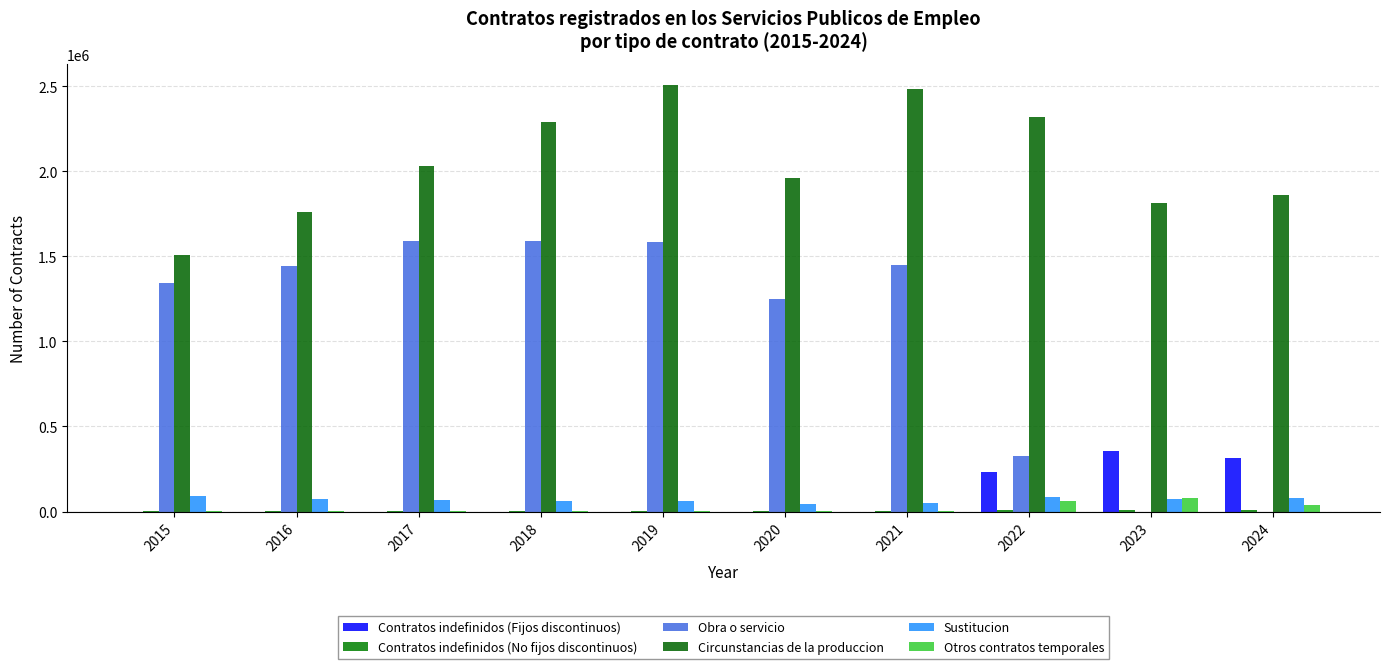

Count the number of categories in the chart.

10